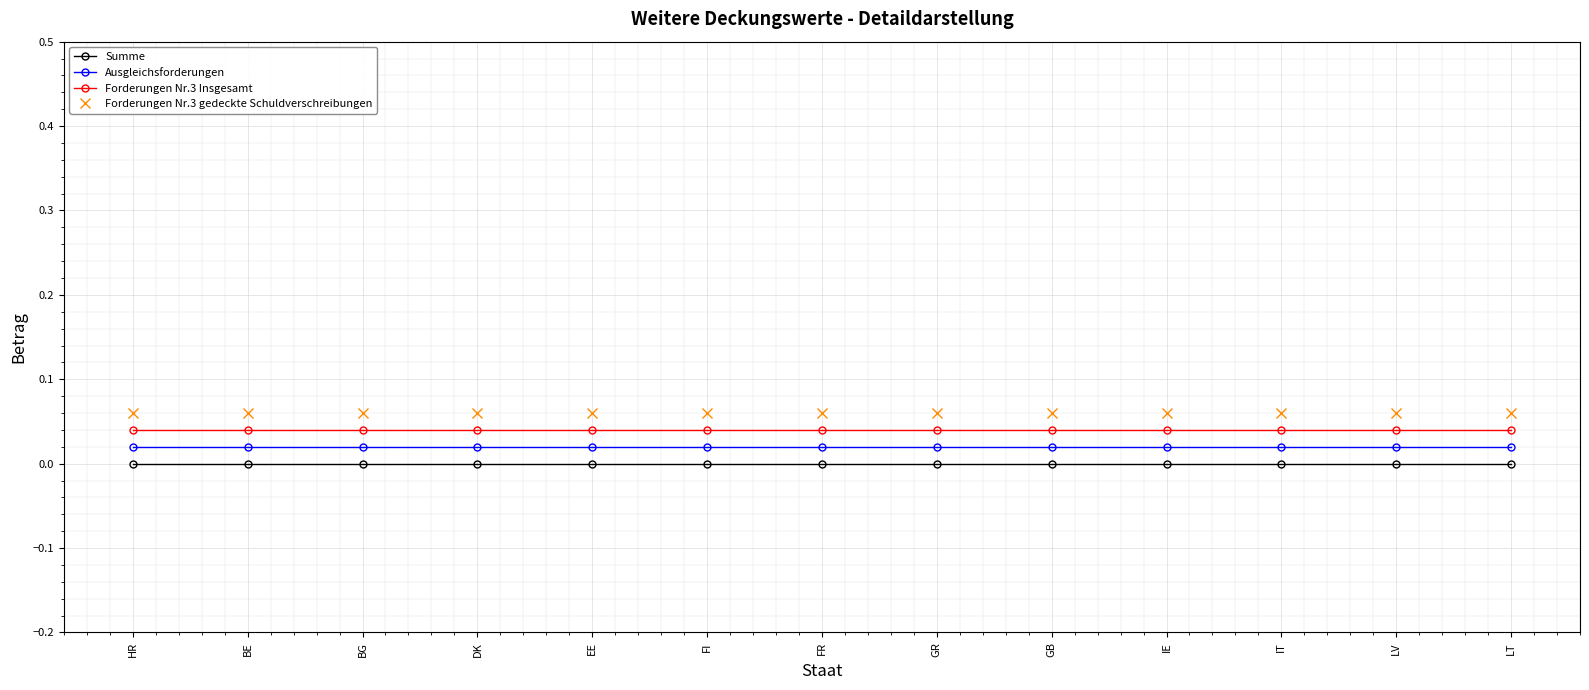

At which label is Forderungen Nr.3 Insgesamt closest to 0?

HR